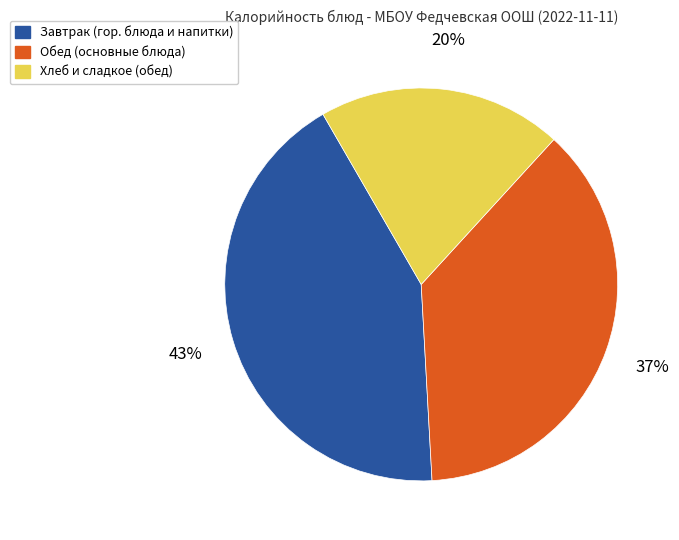

Does any single category account for the majority?

No